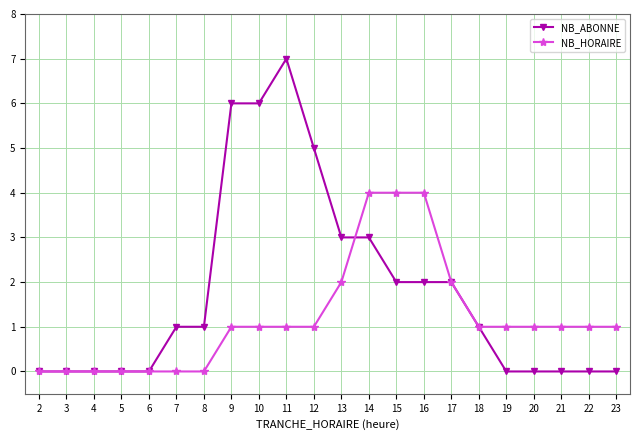

Which category has the highest value across all series?

11